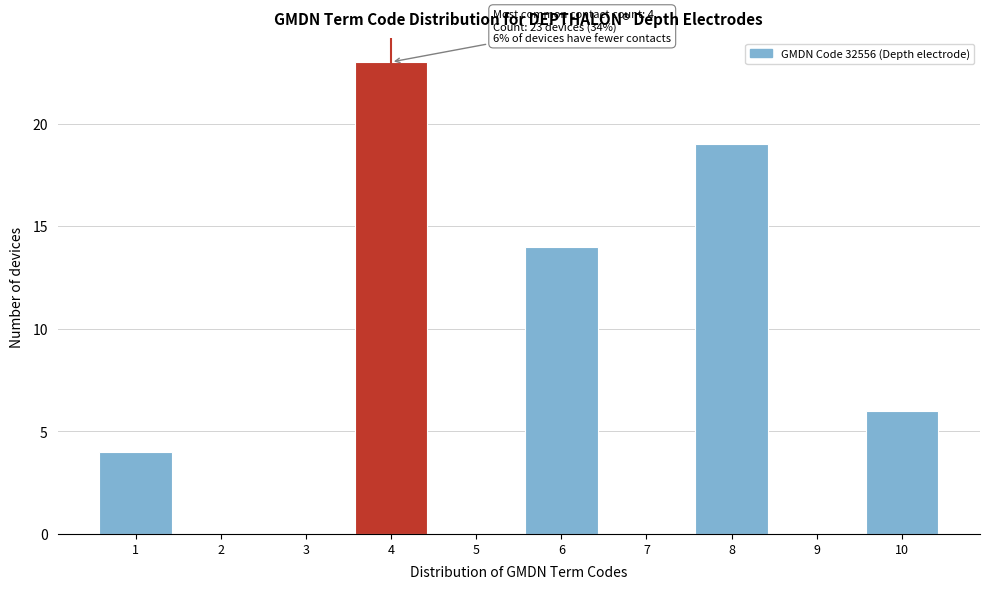

Reading right to left, extract all data points from this chart.

10=6	9=0	8=19	7=0	6=14	5=0	4=23	3=0	2=0	1=4